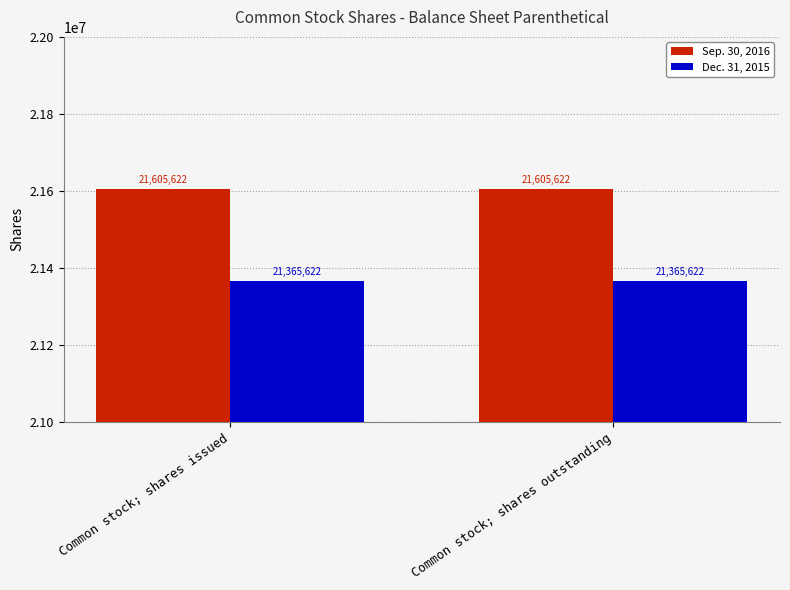

What is the highest value of the Sep. 30, 2016 series?

21605622